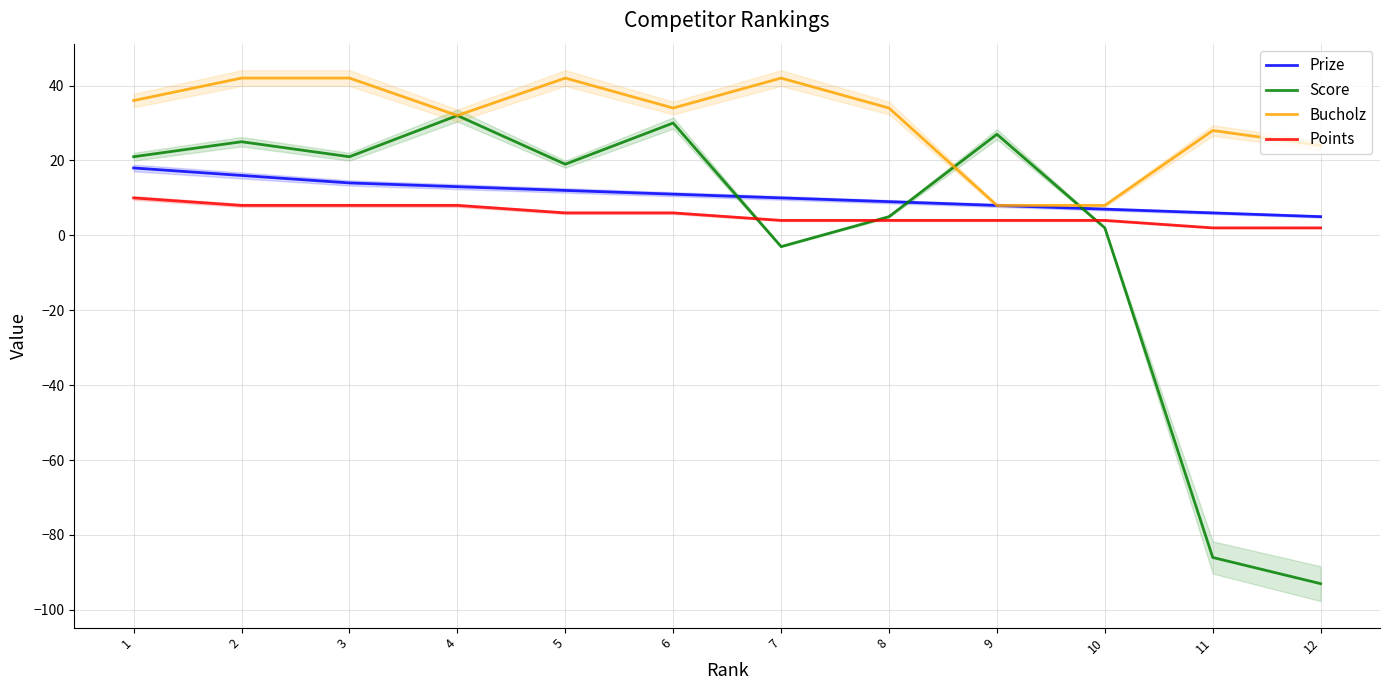

True or false: Prize and Points cross at least once.

False